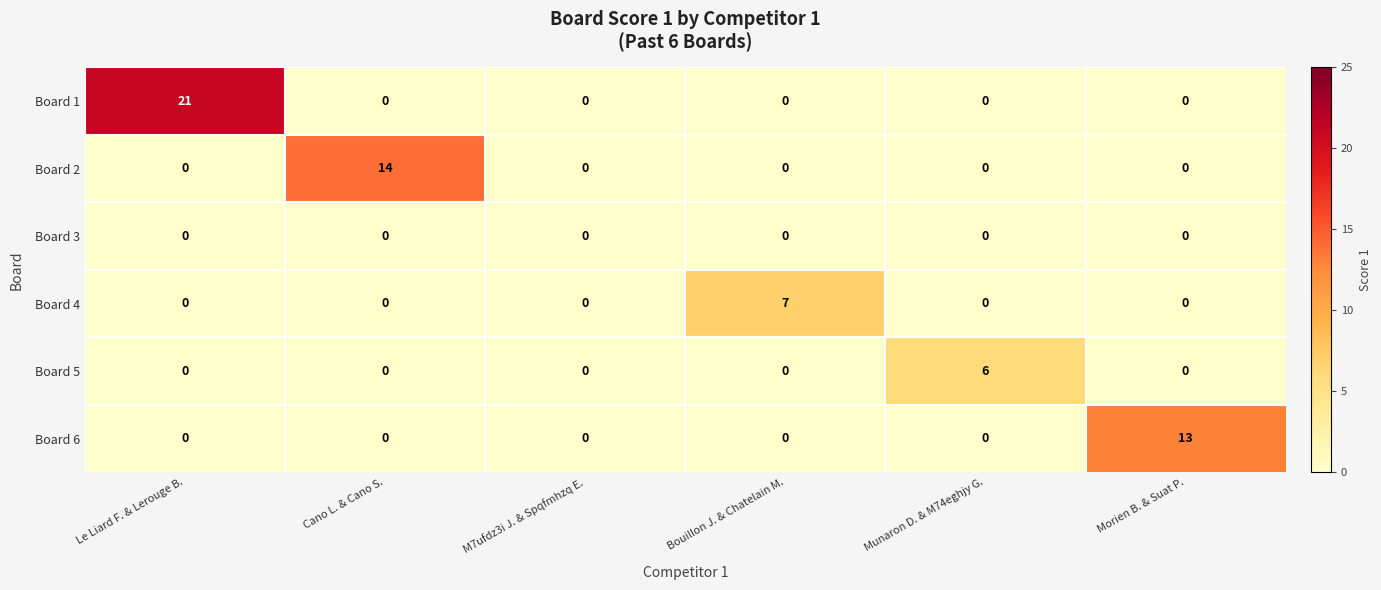

Is it true that Board 3 equals 0 at M7ufdz3i J. & Spqfmhzq E.?

True